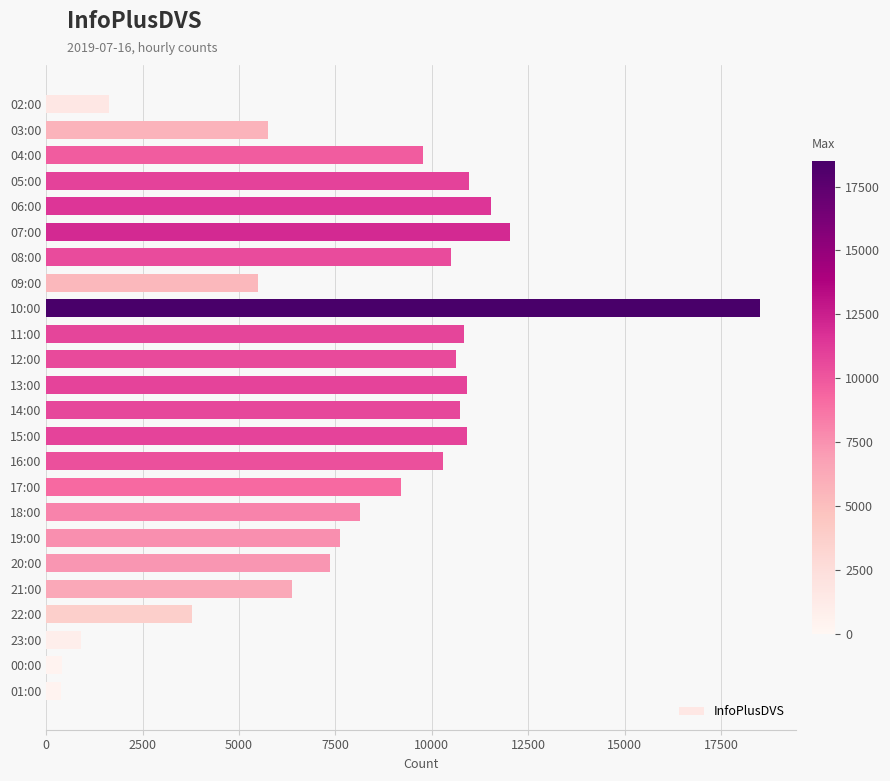

What is the greatest value displayed?

18511